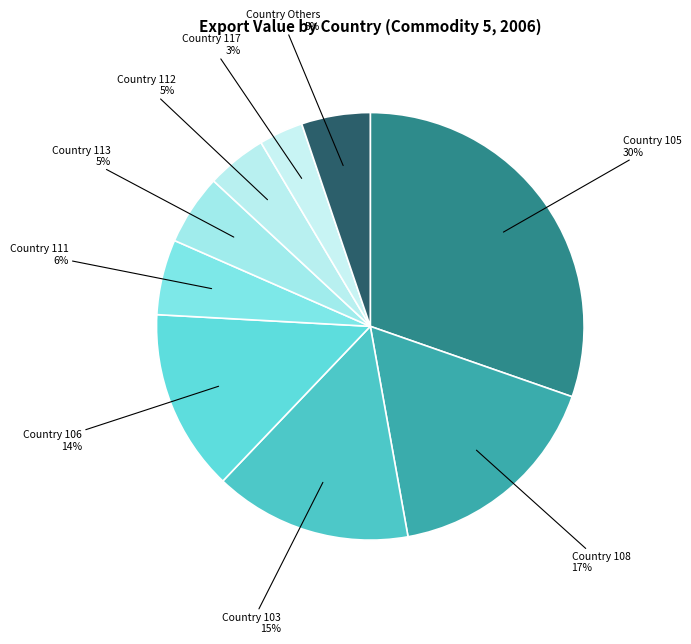

Count the number of slices in the pie.

9